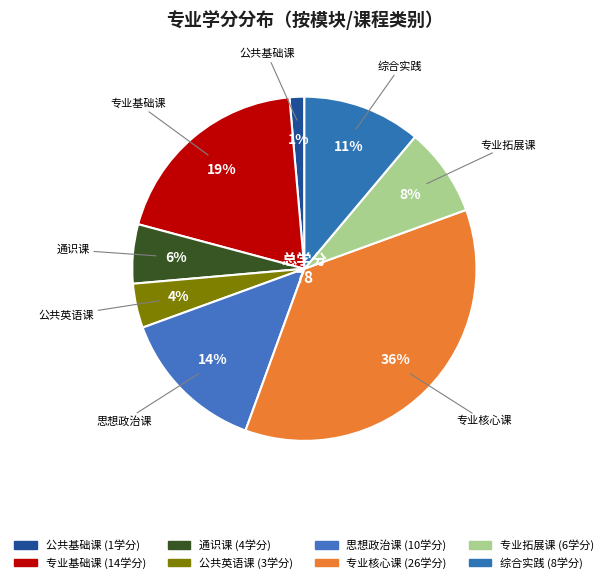

How many slices are in this pie chart?

8